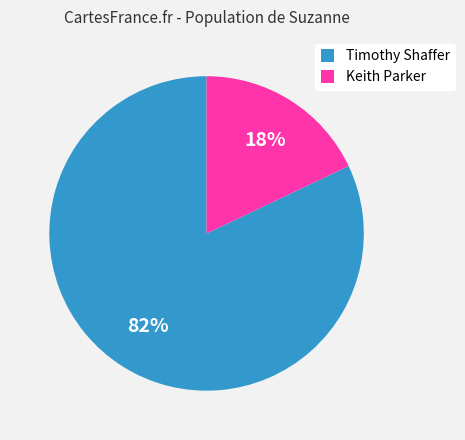

Which has a higher value, Keith Parker or Timothy Shaffer?

Timothy Shaffer